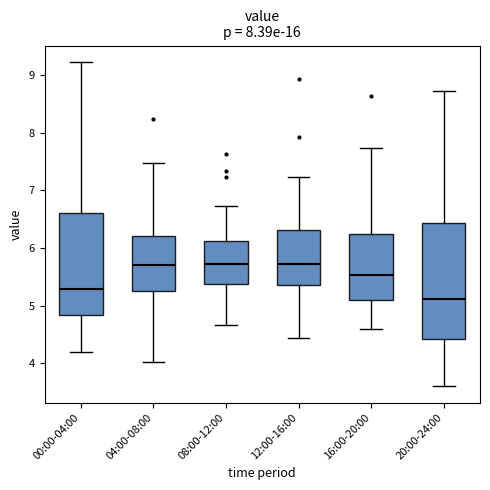

Comparing the boxes themselves (not the whiskers), which one is the tallest?

20:00-24:00